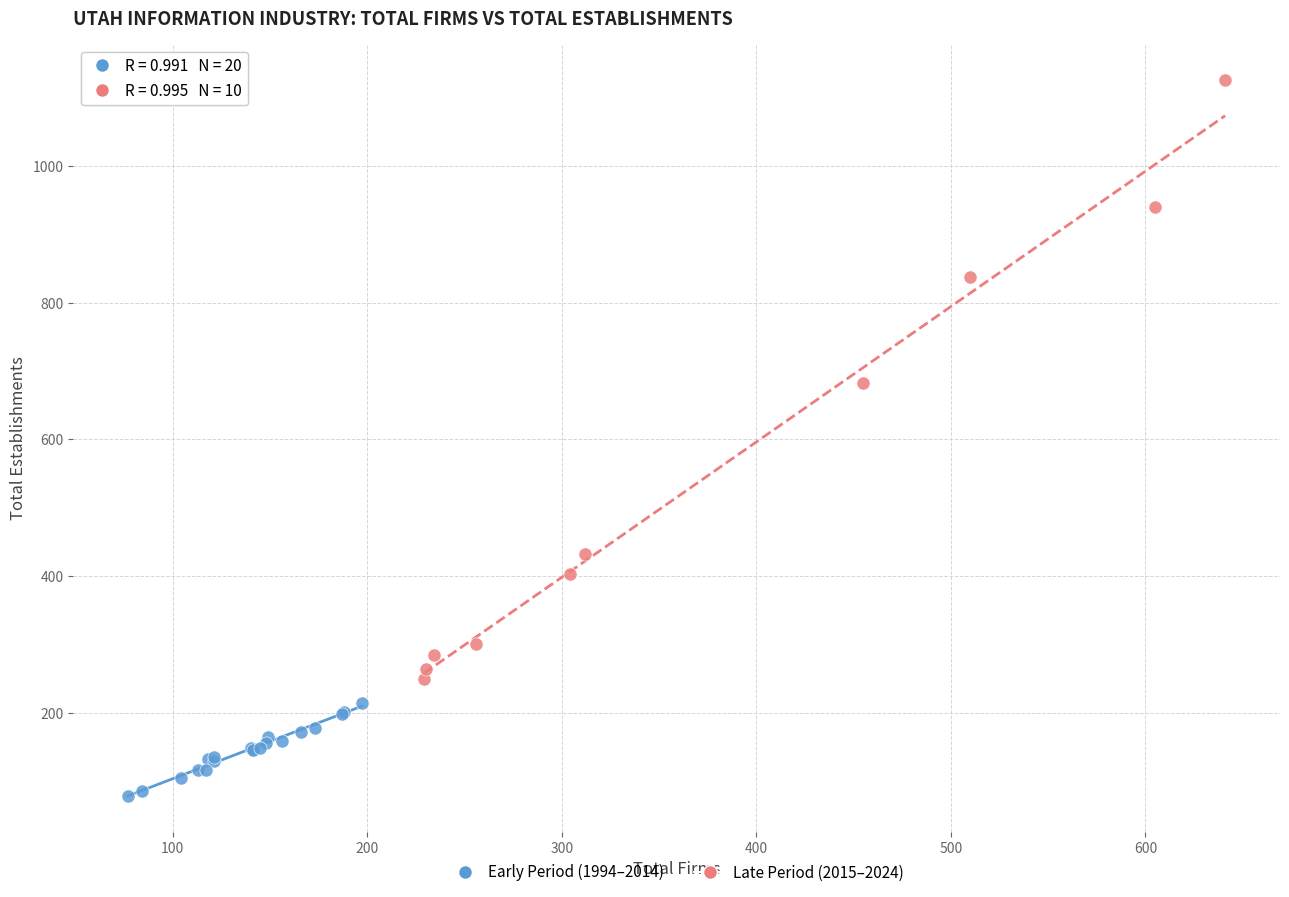

Which series reaches the minimum Y coordinate?

Early Period (1994–2014)